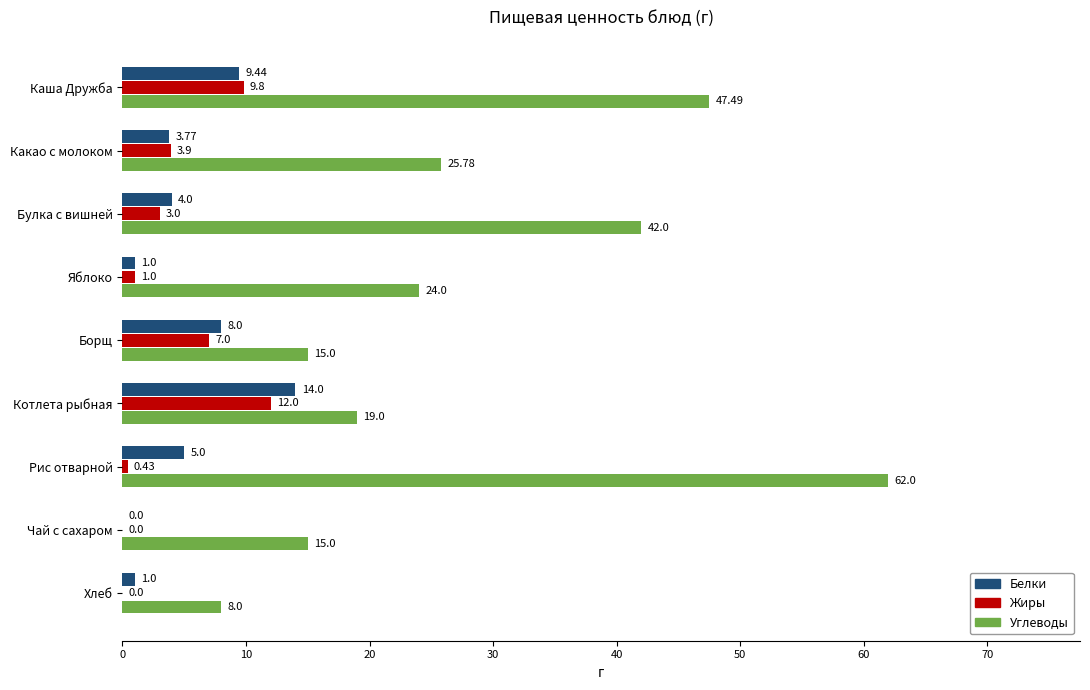

What is the sum of the Белки values at Каша Дружба and Борщ?

17.4